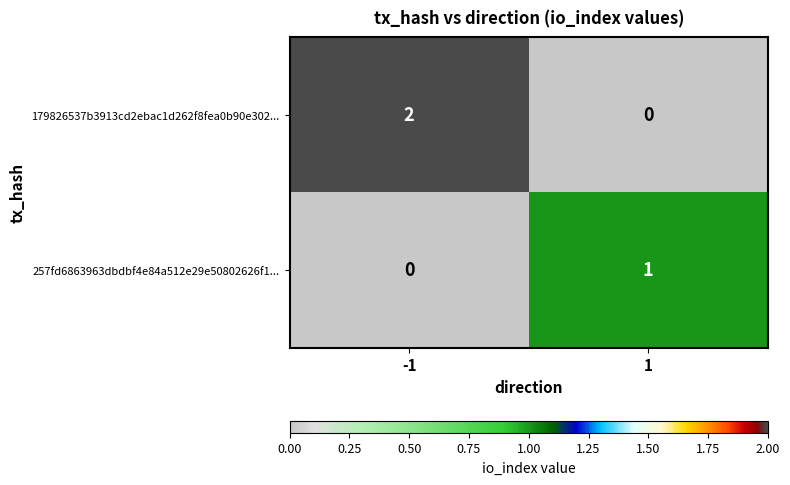

Which category has the highest value across all series?

-1